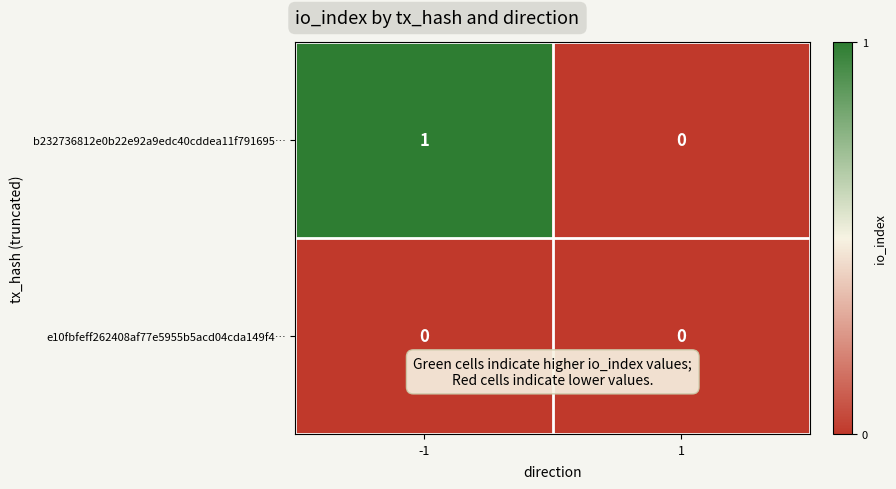

Which series changed the most between -1 and 1?

b232736812e0b22e92a9edc40cddea11f791695…